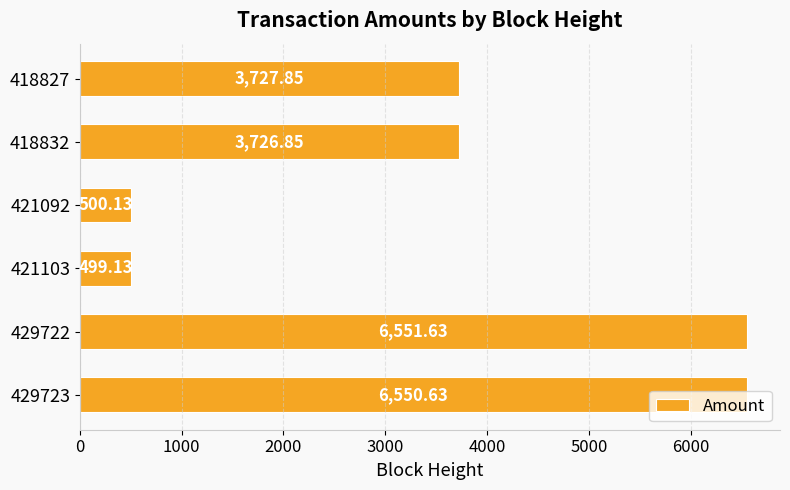

Rank the categories by value from lowest to highest.

421103, 421092, 418832, 418827, 429723, 429722